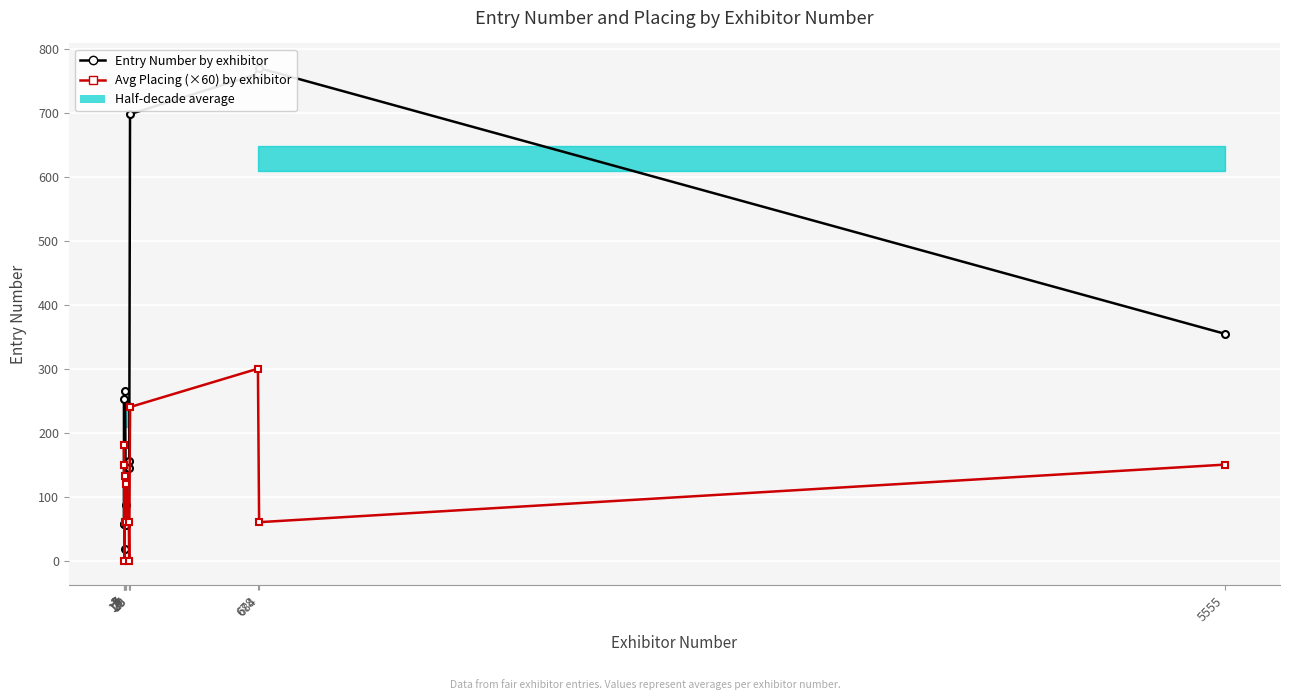

Which series has the largest total across all categories?

Entry Number by exhibitor